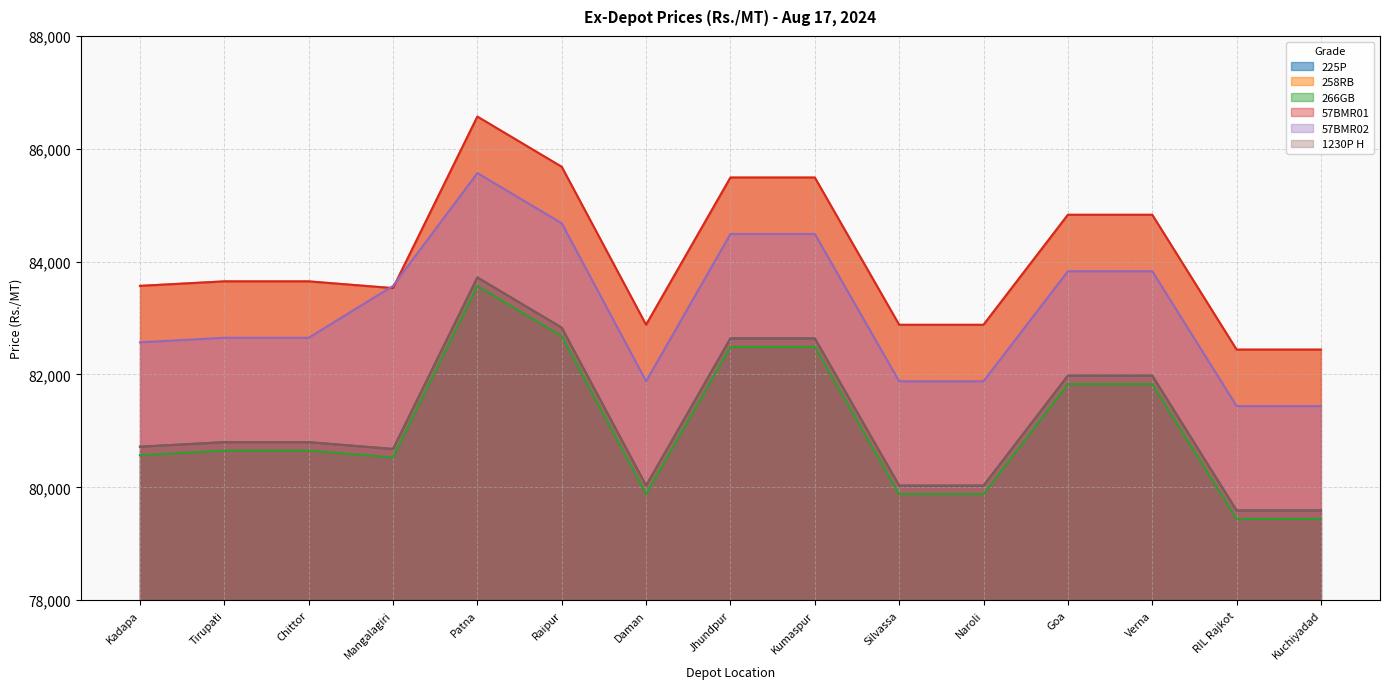

True or false: 57BMR01 has a value of 110794 at RIL Rajkot.

False